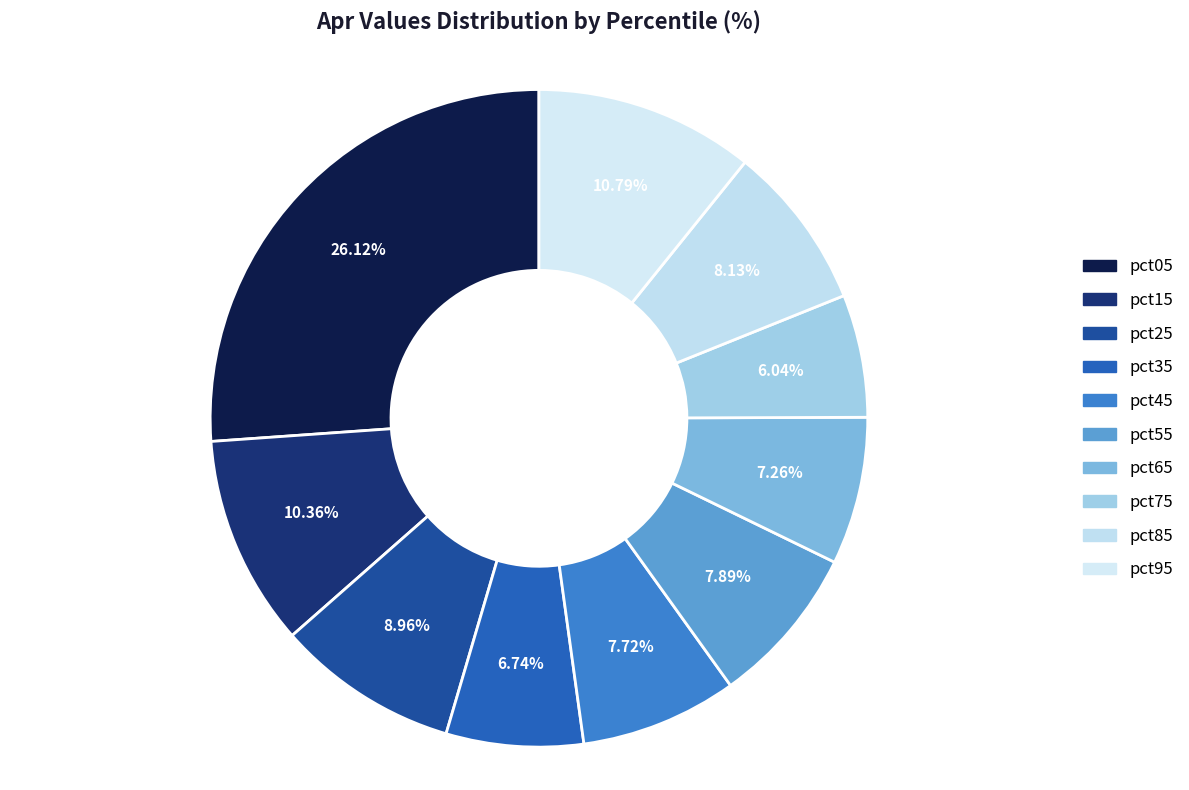

How many segments does this pie chart have?

10